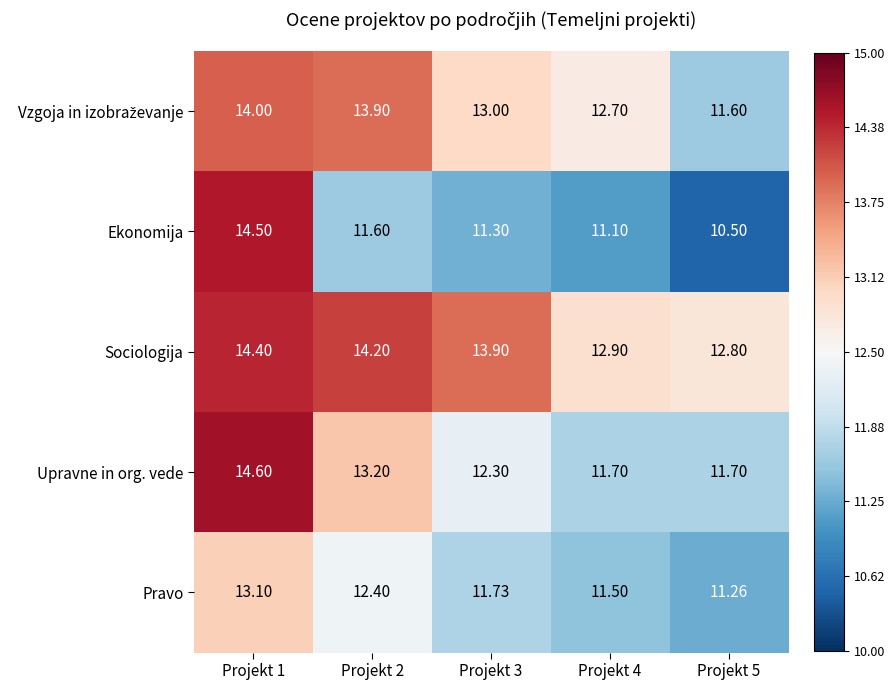

Which series has the largest total across all categories?

Sociologija